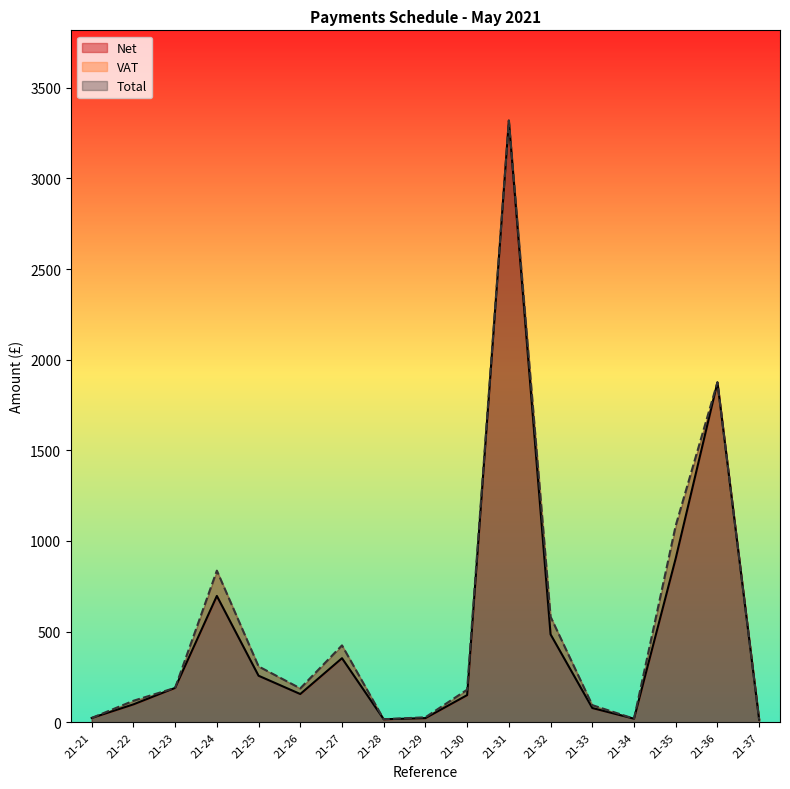

What is the average value of the Total series?

547.3